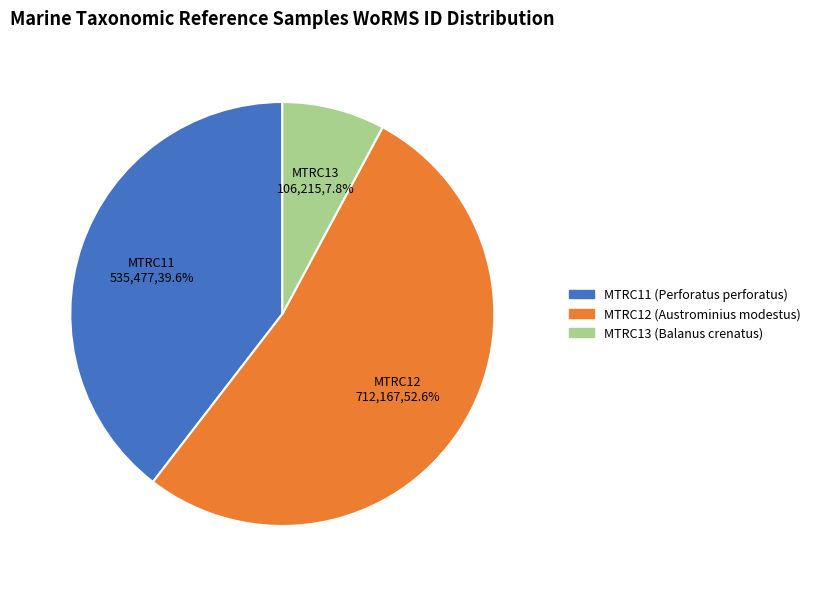

Between MTRC12 (Austrominius modestus) and MTRC13 (Balanus crenatus), which is larger?

MTRC12 (Austrominius modestus)